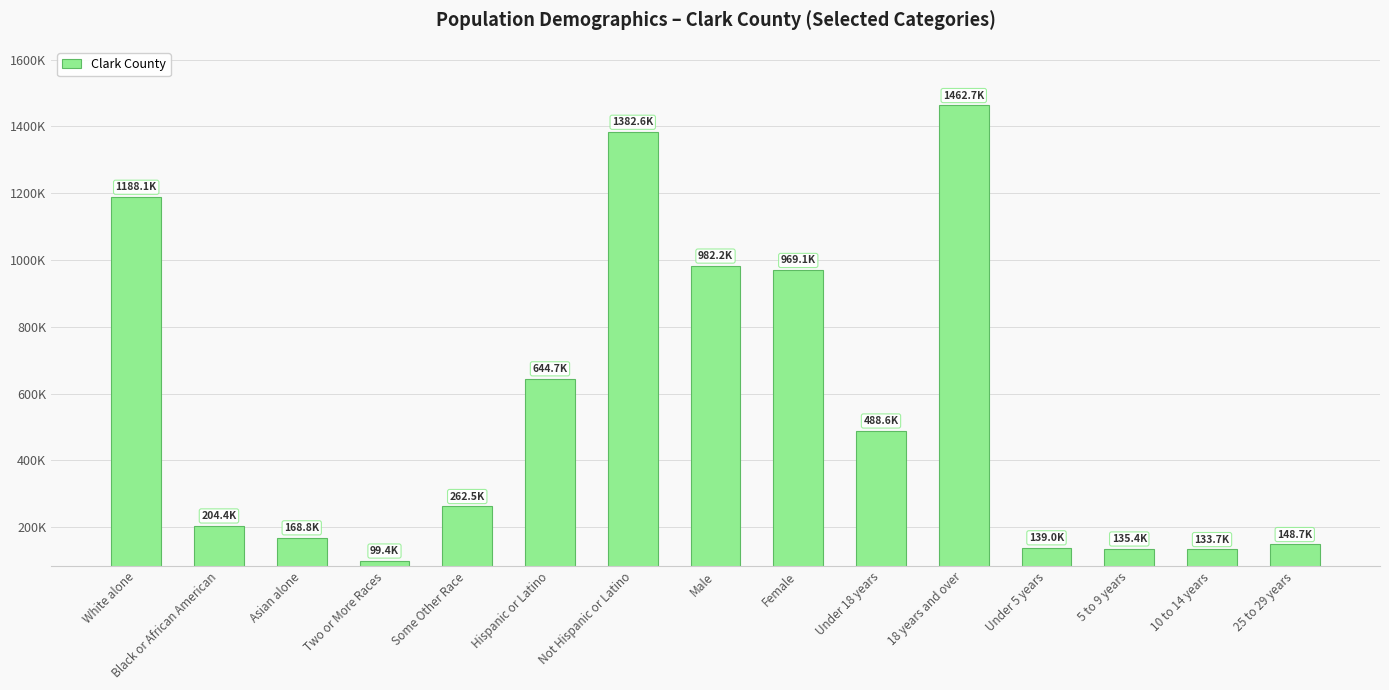

At which label does the data first exceed 262506?

White alone